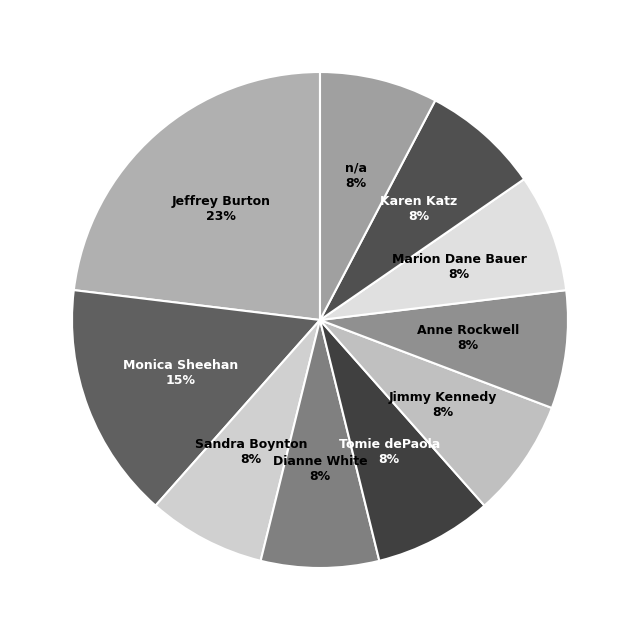

How many segments does this pie chart have?

10